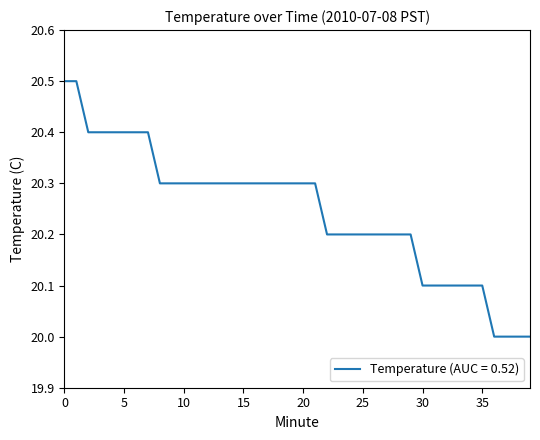

What is the maximum value shown in the chart?

20.5